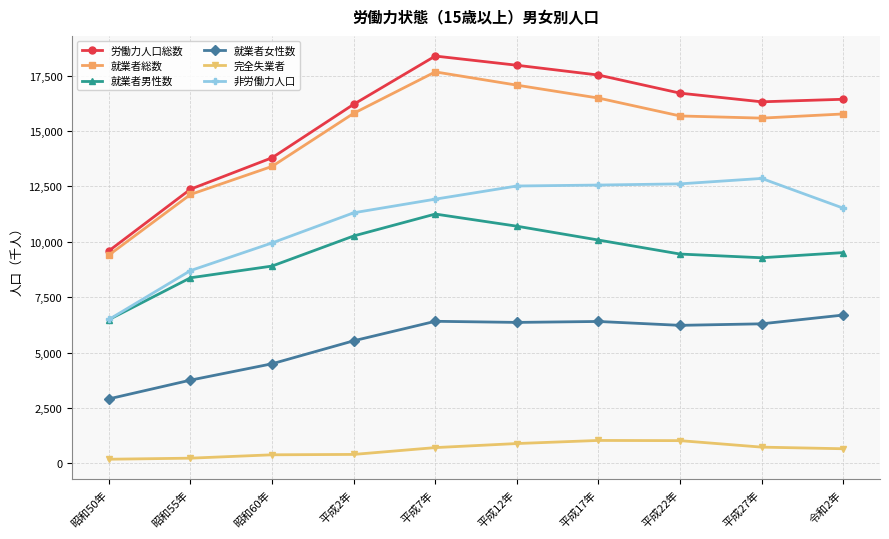

Is it true that 就業者女性数 equals 8839 at 平成2年?

False